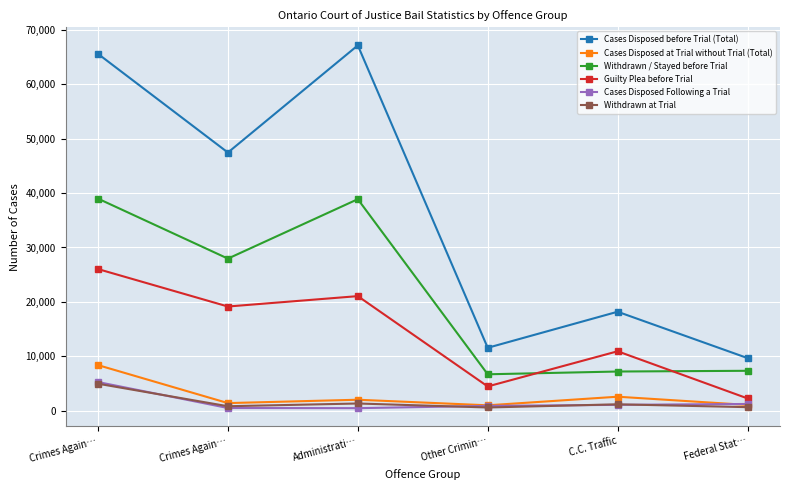

What are all the series names shown in the legend?

Cases Disposed before Trial (Total), Cases Disposed at Trial without Trial (Total), Withdrawn / Stayed before Trial, Guilty Plea before Trial, Cases Disposed Following a Trial, Withdrawn at Trial